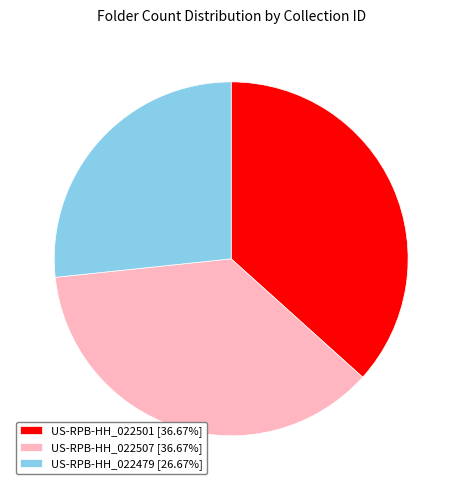

Do US-RPB-HH_022479 [26.67%] and US-RPB-HH_022501 [36.67%] together represent more than half of the pie?

Yes